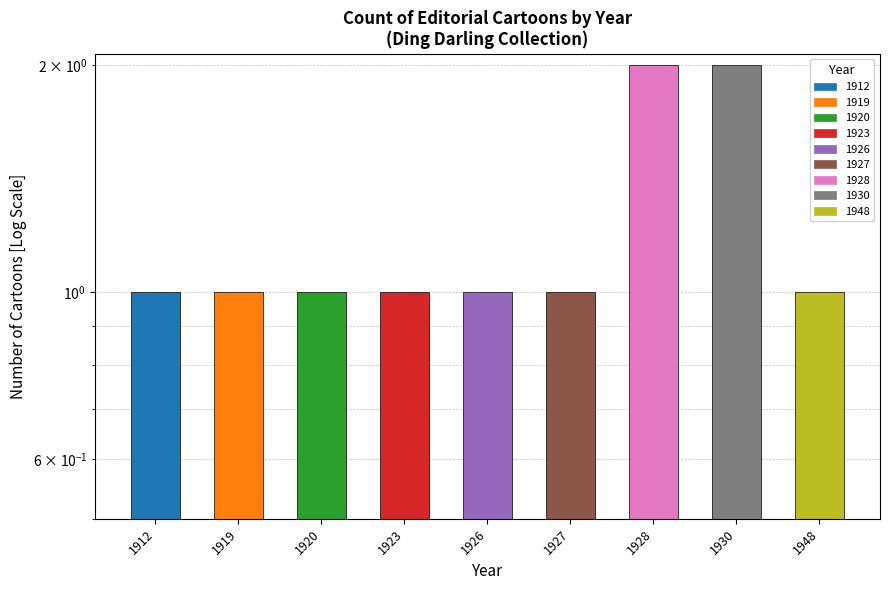

What is the value of the 7th bar from the left?

2